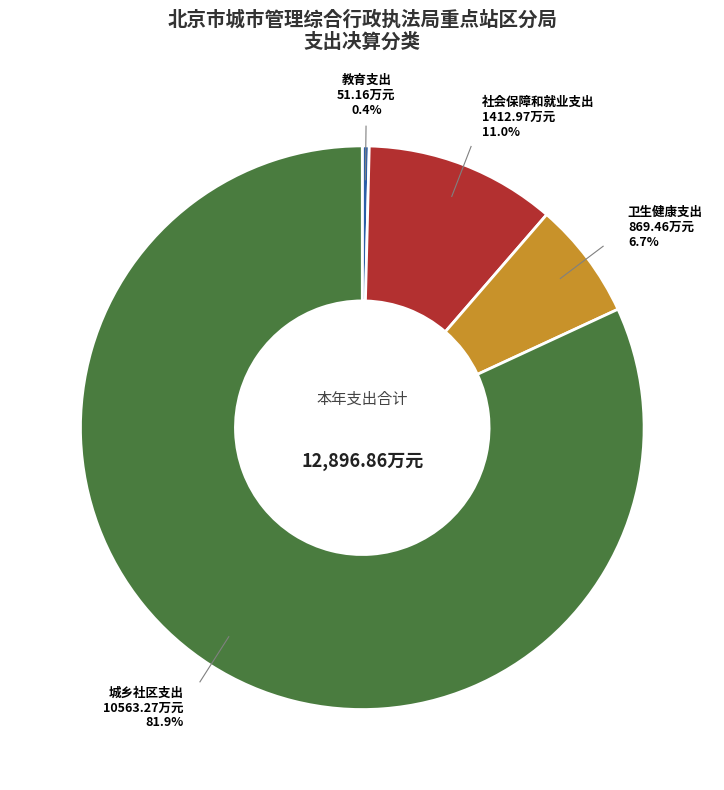

What portion of the pie excludes 卫生健康支出?

93.3%